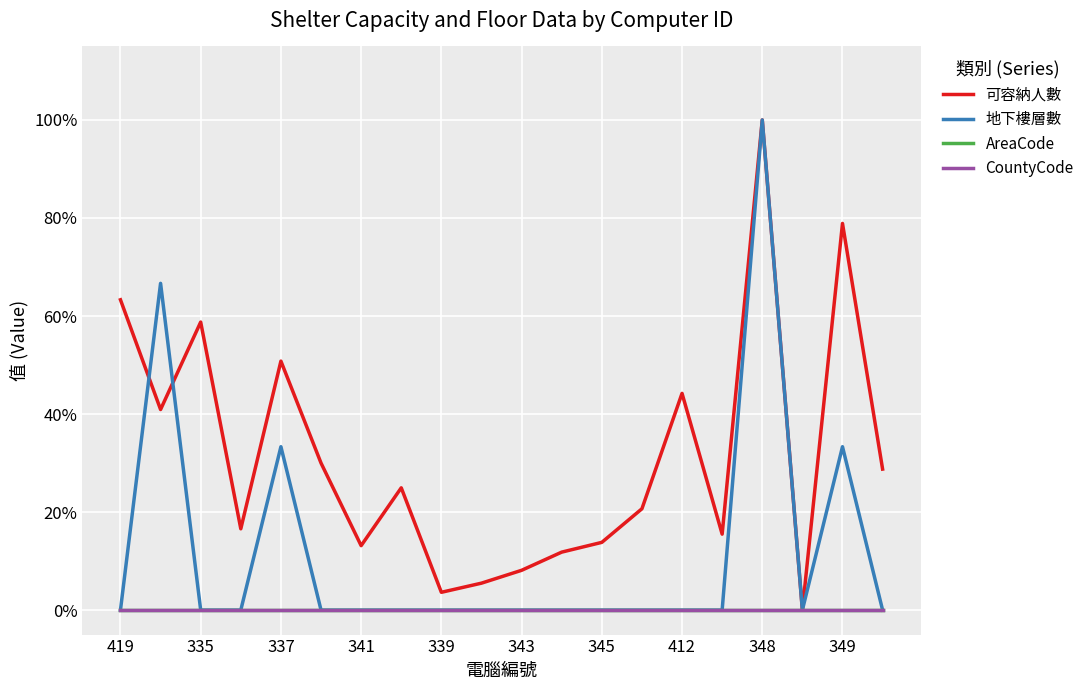

Reading left to right, transcribe all the data shown in this chart.

可容納人數: 0.6	0.4	0.6	0.2	0.5	0.3	0.1	0.2	0.0	0.1	0.1	0.1	0.1	0.2	0.4	0.2	1.0	0.0	0.8	0.3
地下樓層數: 0.0	0.7	0.0	0.0	0.3	0.0	0.0	0.0	0.0	0.0	0.0	0.0	0.0	0.0	0.0	0.0	1.0	0.0	0.3	0.0
AreaCode: 0.0	0.0	0.0	0.0	0.0	0.0	0.0	0.0	0.0	0.0	0.0	0.0	0.0	0.0	0.0	0.0	0.0	0.0	0.0	0.0
CountyCode: 0.0	0.0	0.0	0.0	0.0	0.0	0.0	0.0	0.0	0.0	0.0	0.0	0.0	0.0	0.0	0.0	0.0	0.0	0.0	0.0